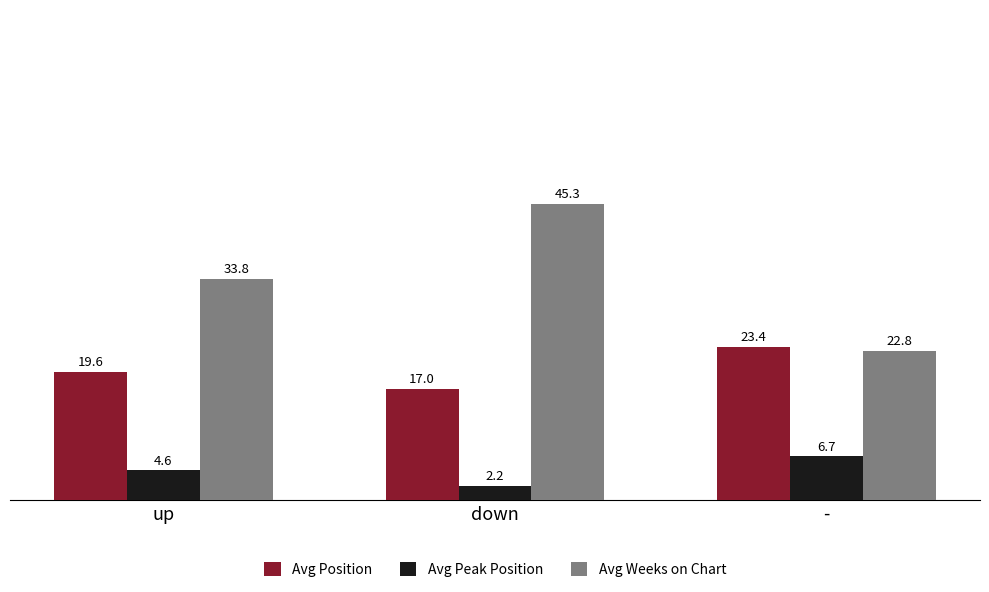

Reading left to right, transcribe all the data shown in this chart.

Avg Position: up=19.6	down=17.0	-=23.4
Avg Peak Position: up=4.6	down=2.2	-=6.7
Avg Weeks on Chart: up=33.8	down=45.3	-=22.8